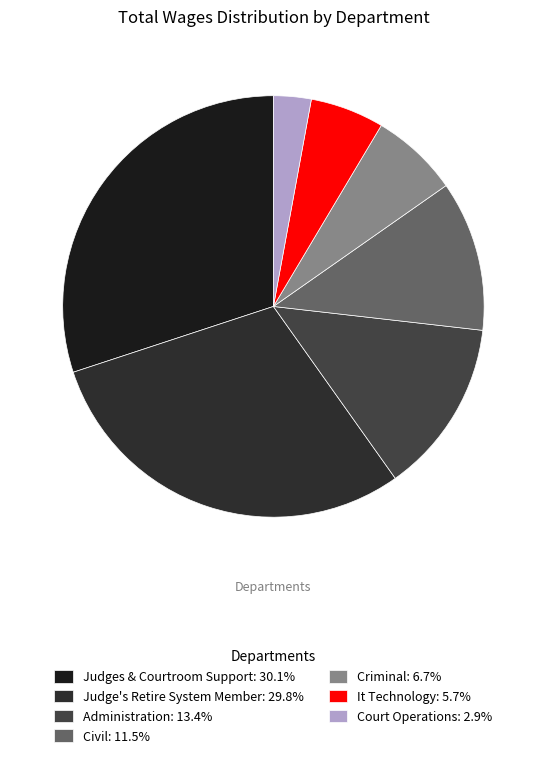

Is Judges & Courtroom Support the majority of the pie?

No